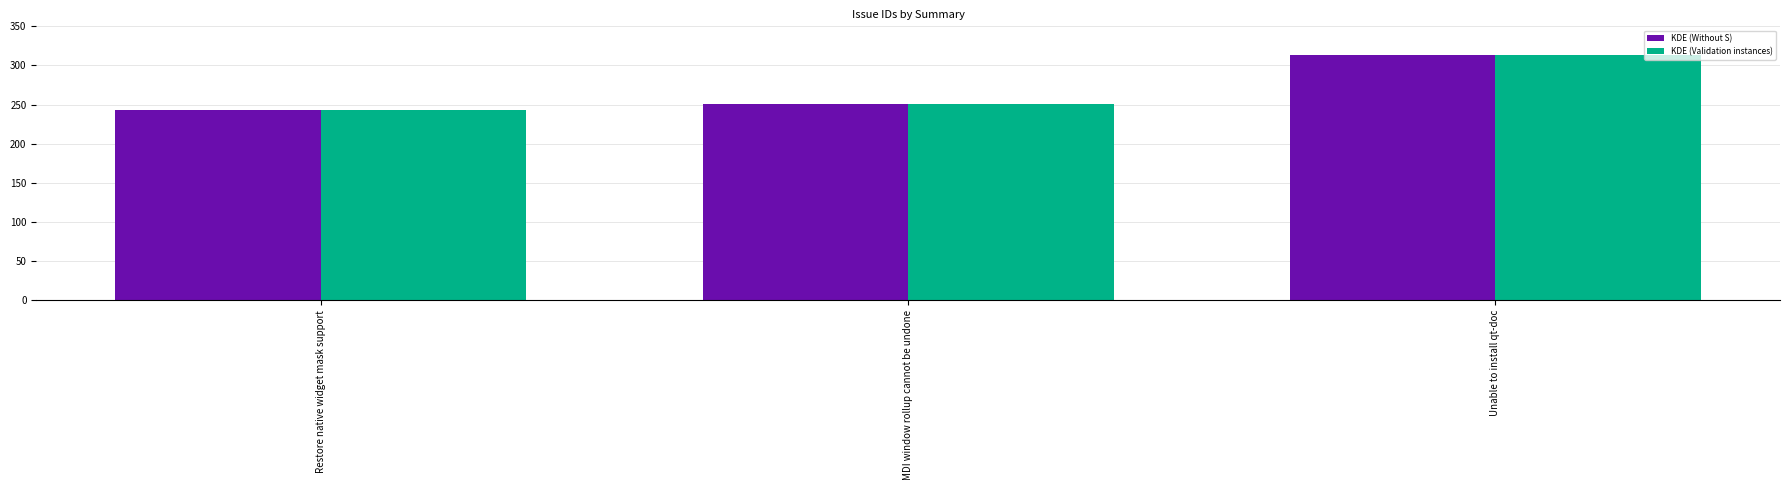

What is the minimum value for KDE (Validation instances)?

243